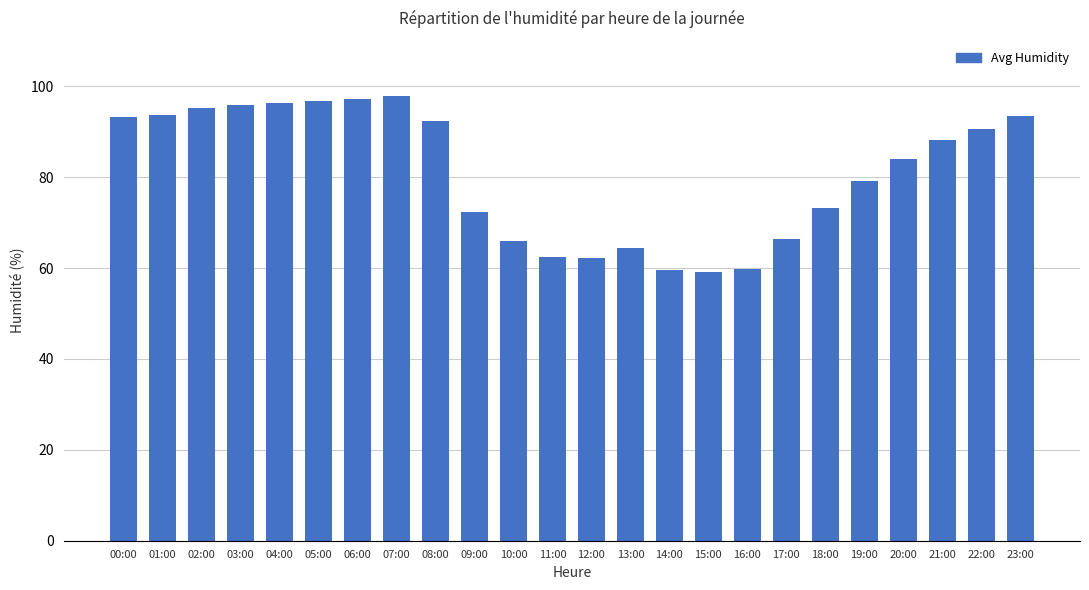

Is it true that the value at 18:00 is 73.3?

True